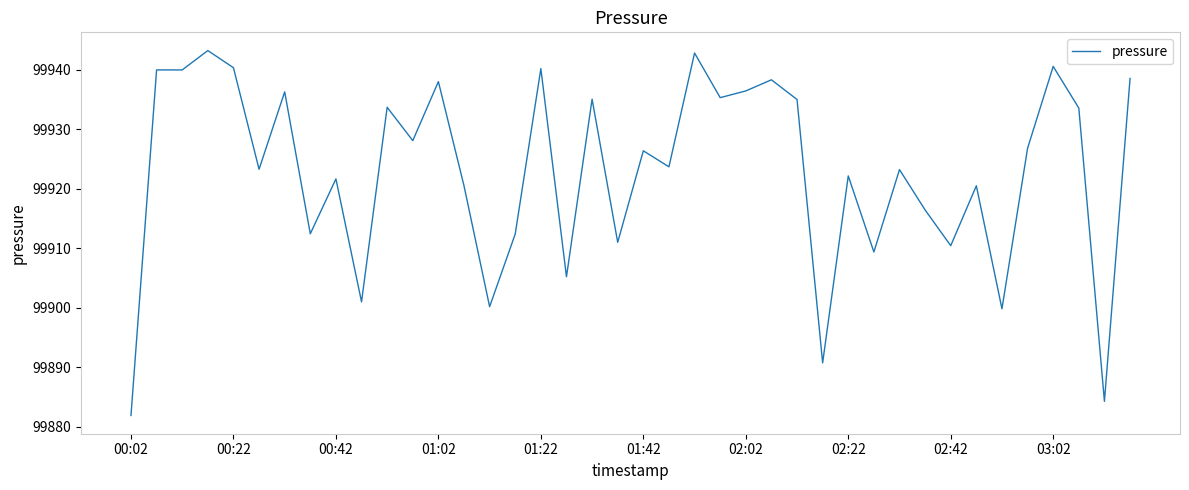

What is the difference between the maximum and minimum values?

61.3